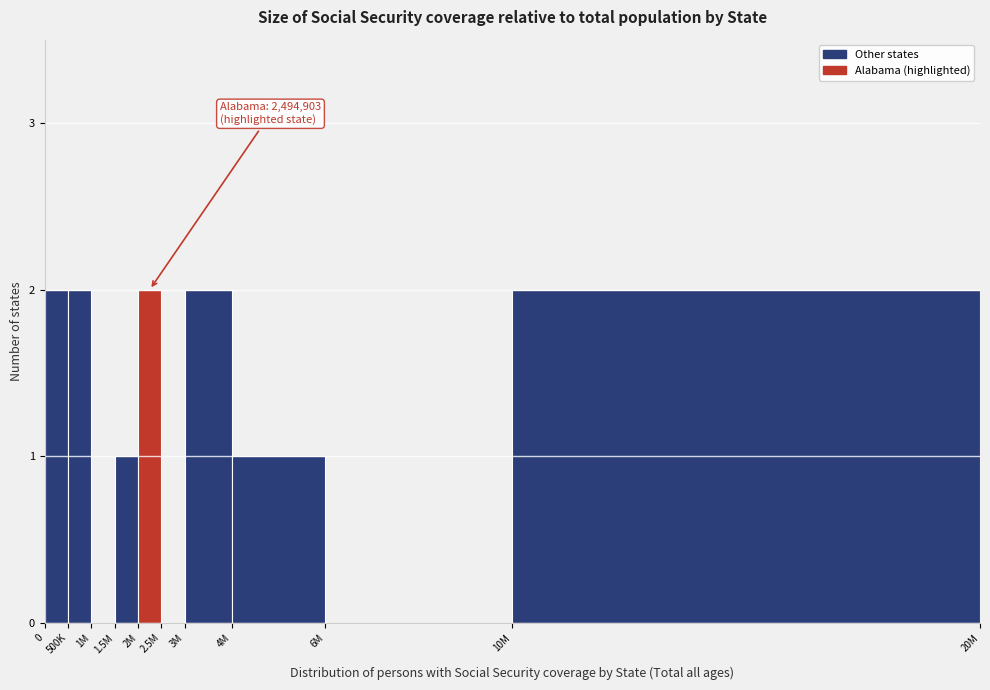

Reading right to left, list all the values displayed in this chart.

10M=2	6M=0	4M=1	3M=2	2.5M=0	2M=2	1.5M=1	1M=0	500K=2	0=2